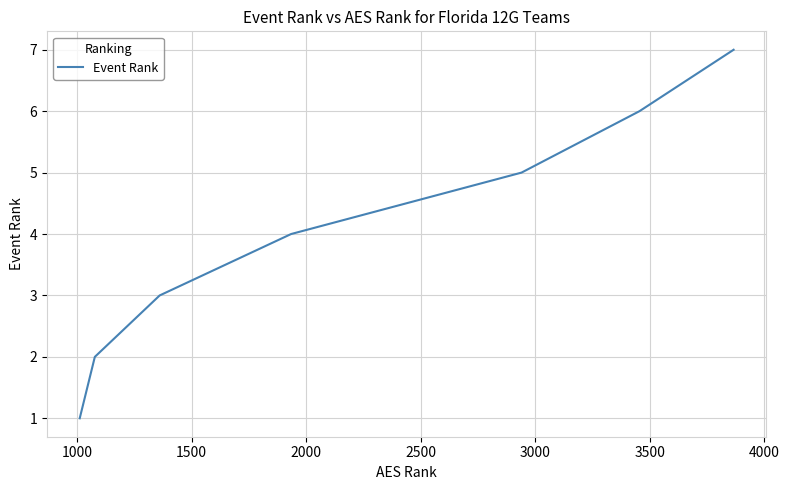

True or false: there are more than 2 points higher than both neighbors.

False